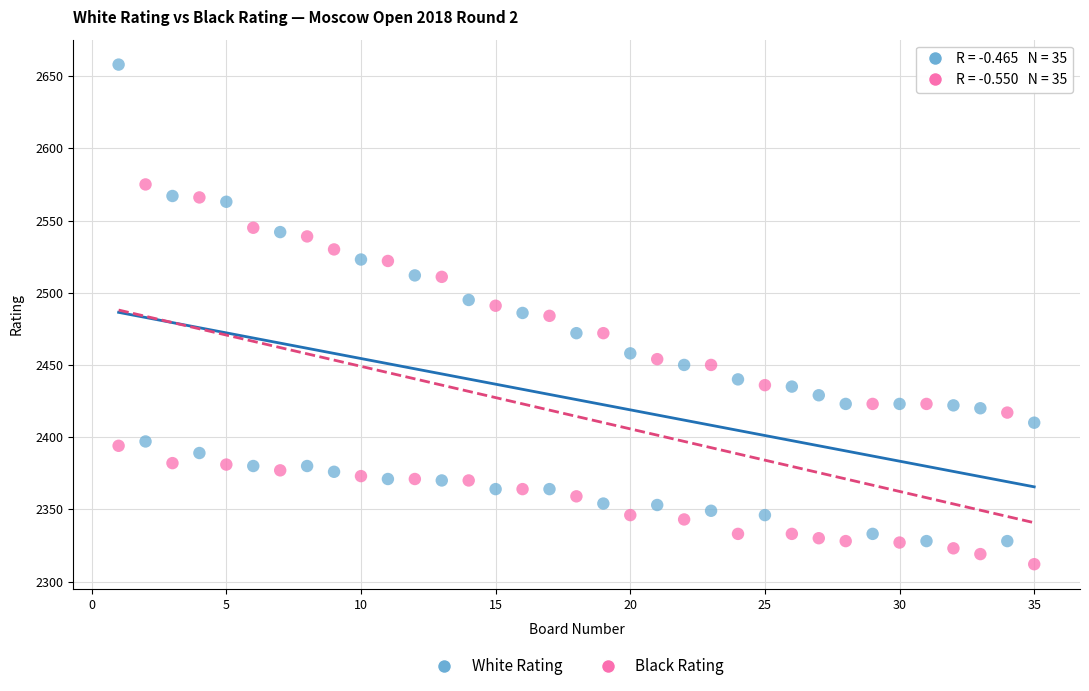

Which series has the largest Y range (max minus min)?

White Rating